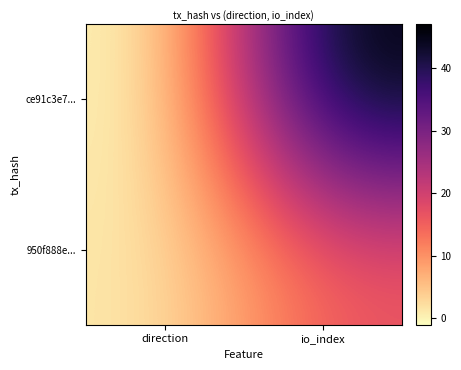

Which category has the lowest value across all series?

direction